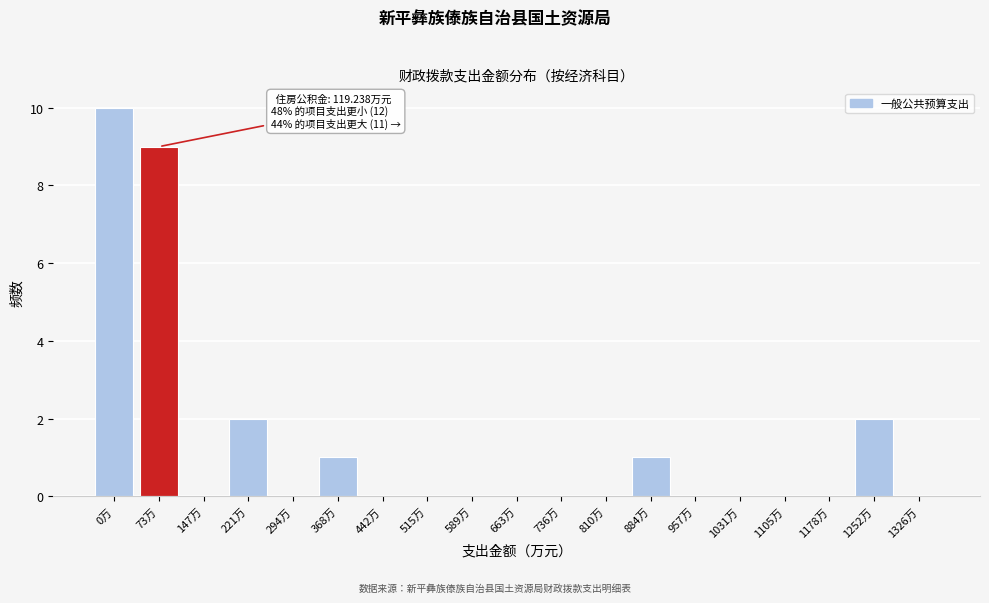

Reading left to right, what are all the values shown in this chart?

0万=10	73万=9	147万=0	221万=2	294万=0	368万=1	442万=0	515万=0	589万=0	663万=0	736万=0	810万=0	884万=1	957万=0	1031万=0	1105万=0	1178万=0	1252万=2	1326万=0